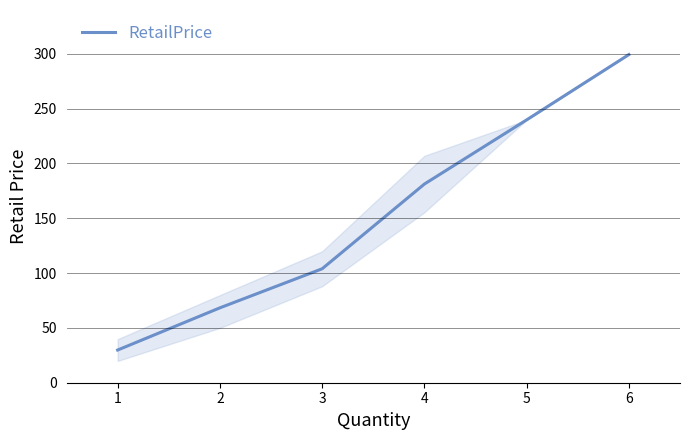

Is this an area chart (filled region under the line)?

No